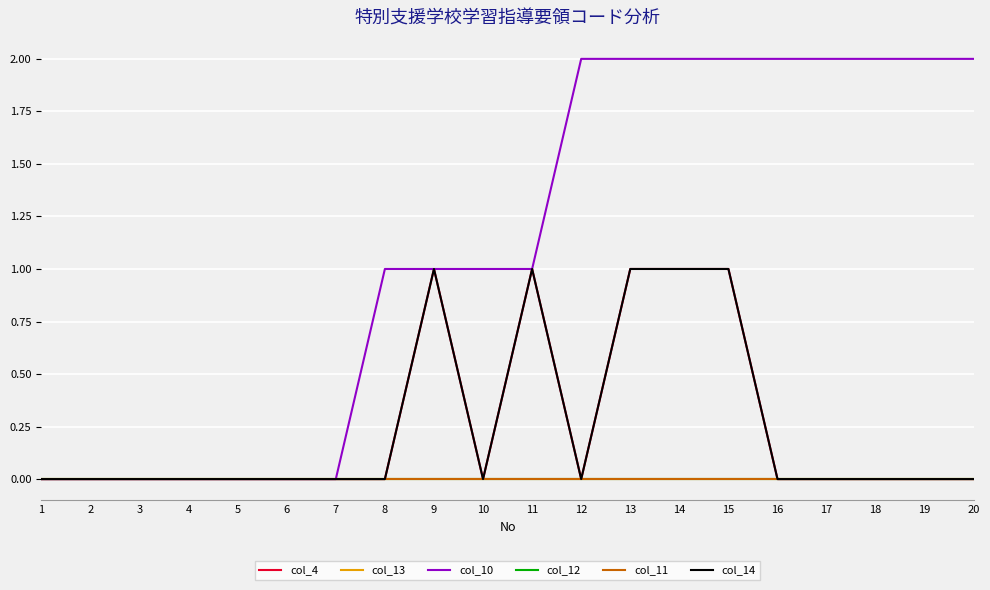

Which label corresponds to the largest value in the chart?

12